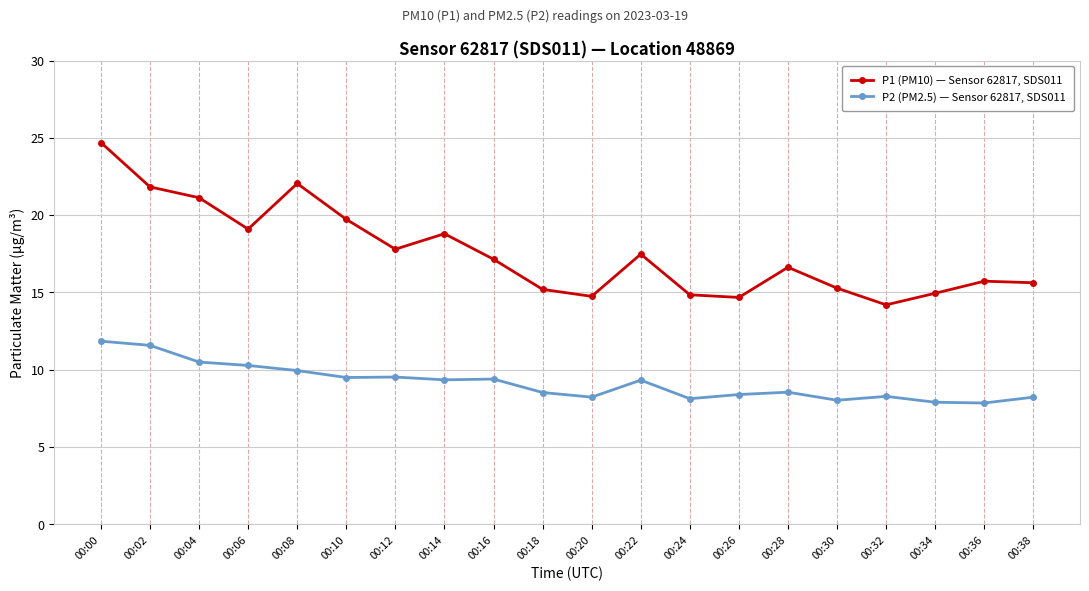

What is the maximum value shown in the chart?

24.7